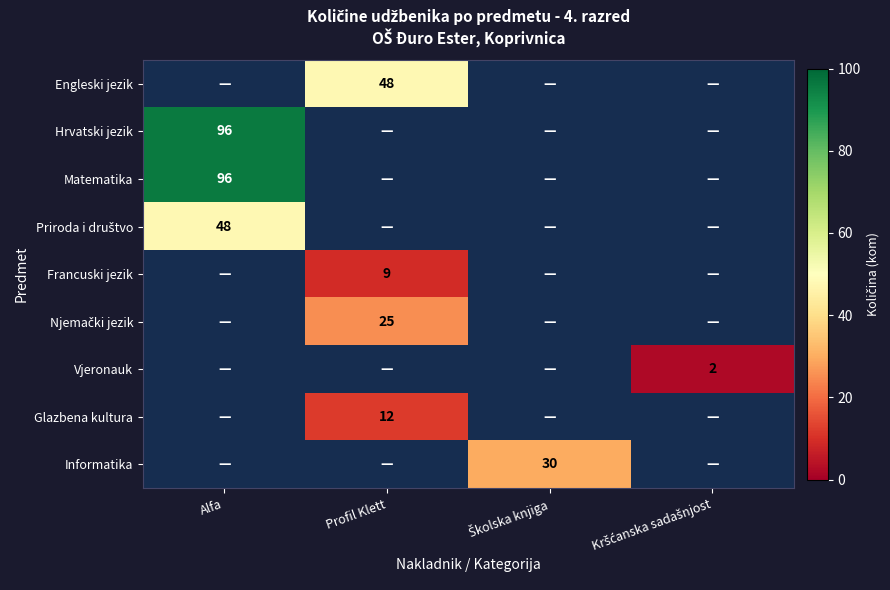

Between Alfa and Profil Klett, which is larger?

Profil Klett